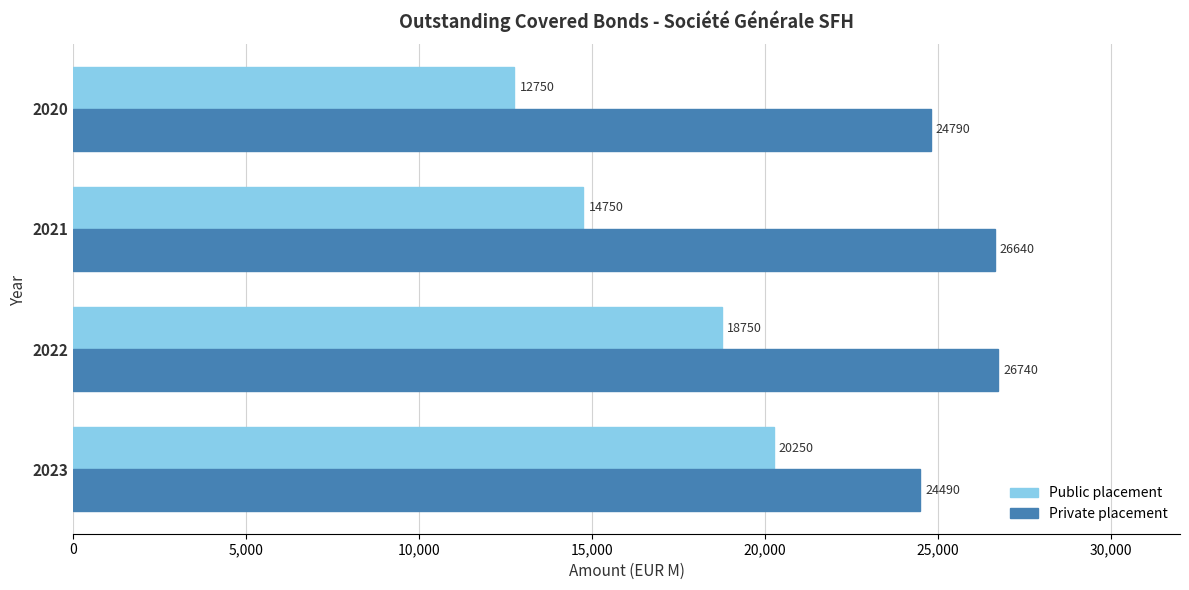

Count the number of data series in this chart.

2